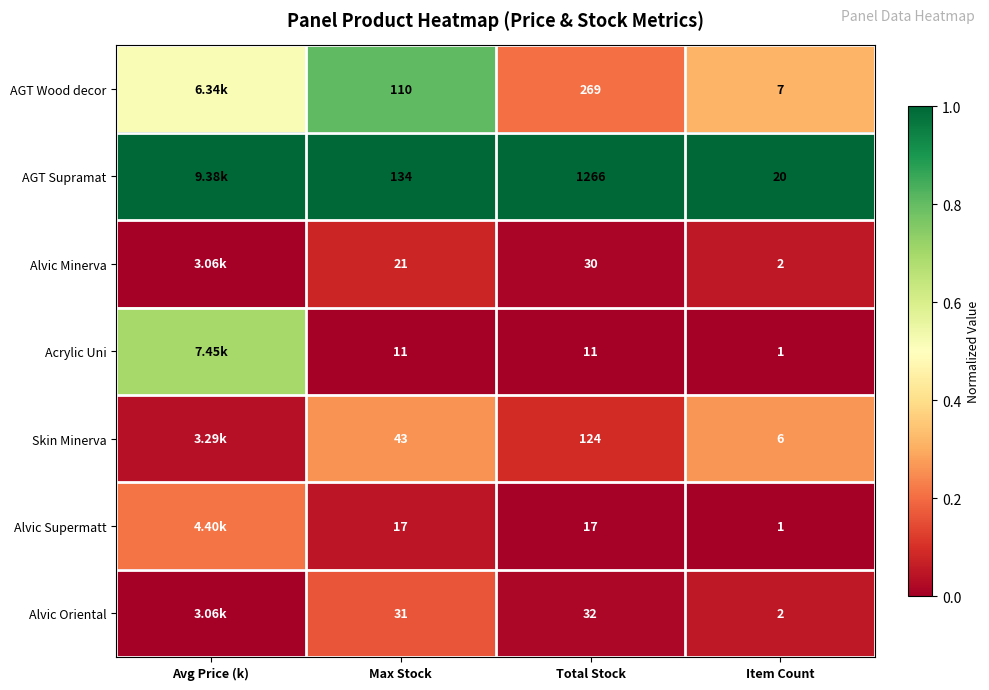

Count the number of categories in the chart.

4